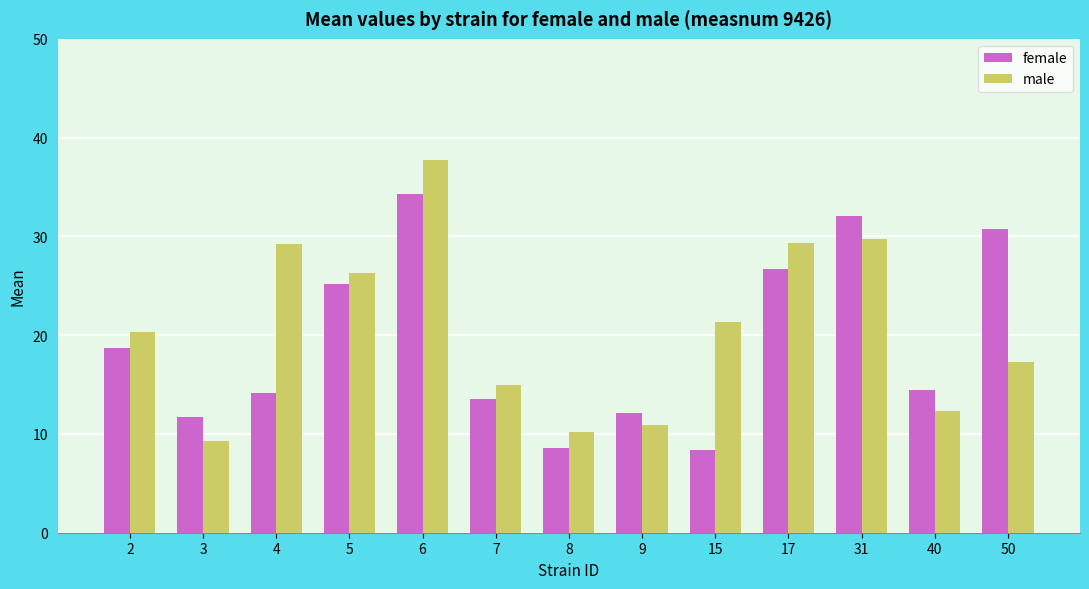

How many series are shown in this chart?

2